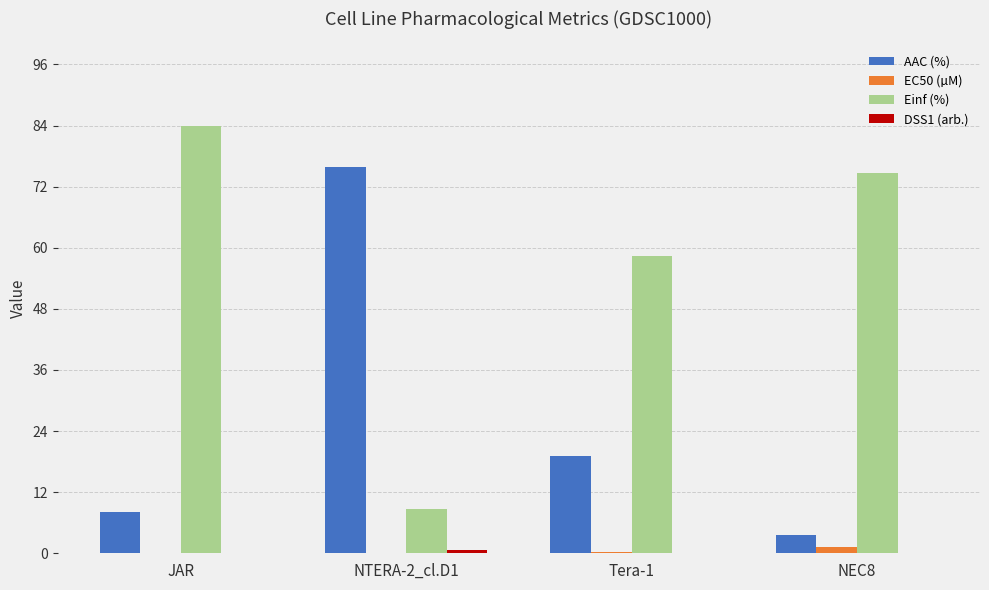

What is the maximum value for AAC (%)?

75.9